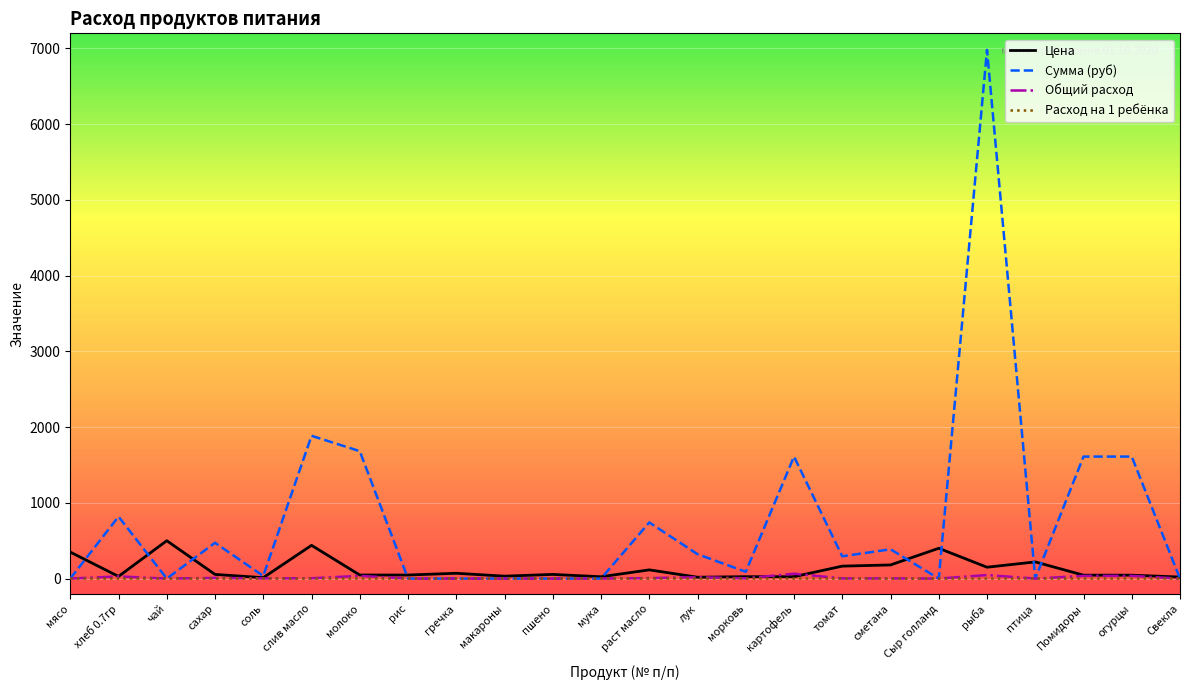

Does the chart have visible grid lines?

Yes